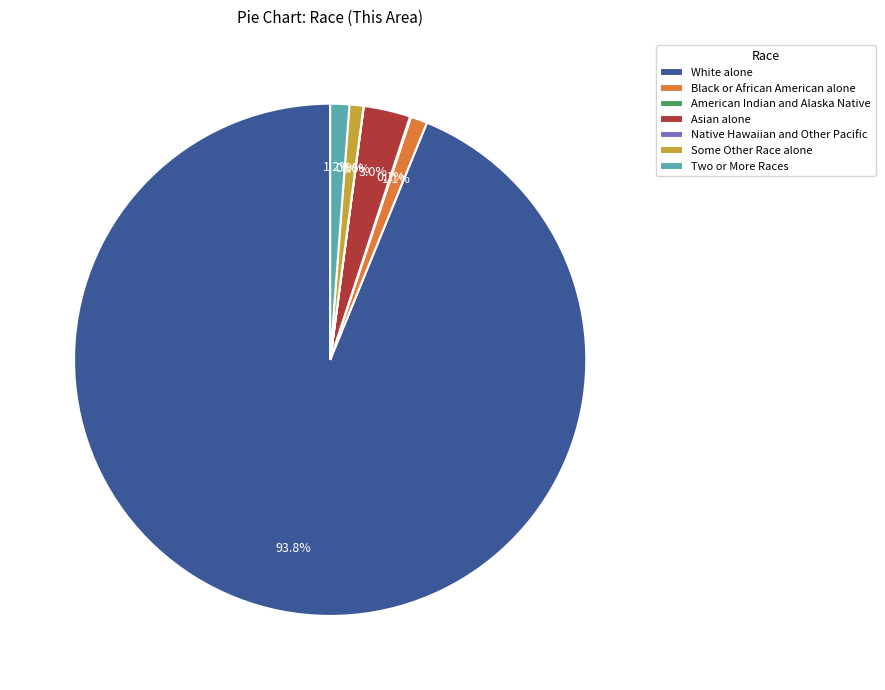

Is there any slice that represents more than half of the pie?

Yes